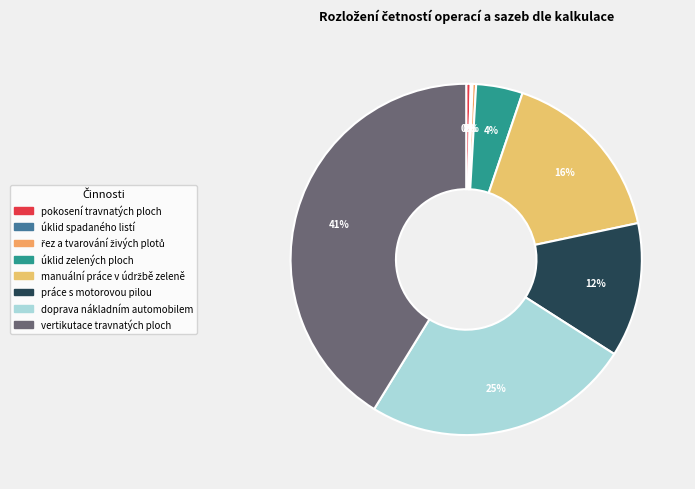

How many segments does this pie chart have?

8